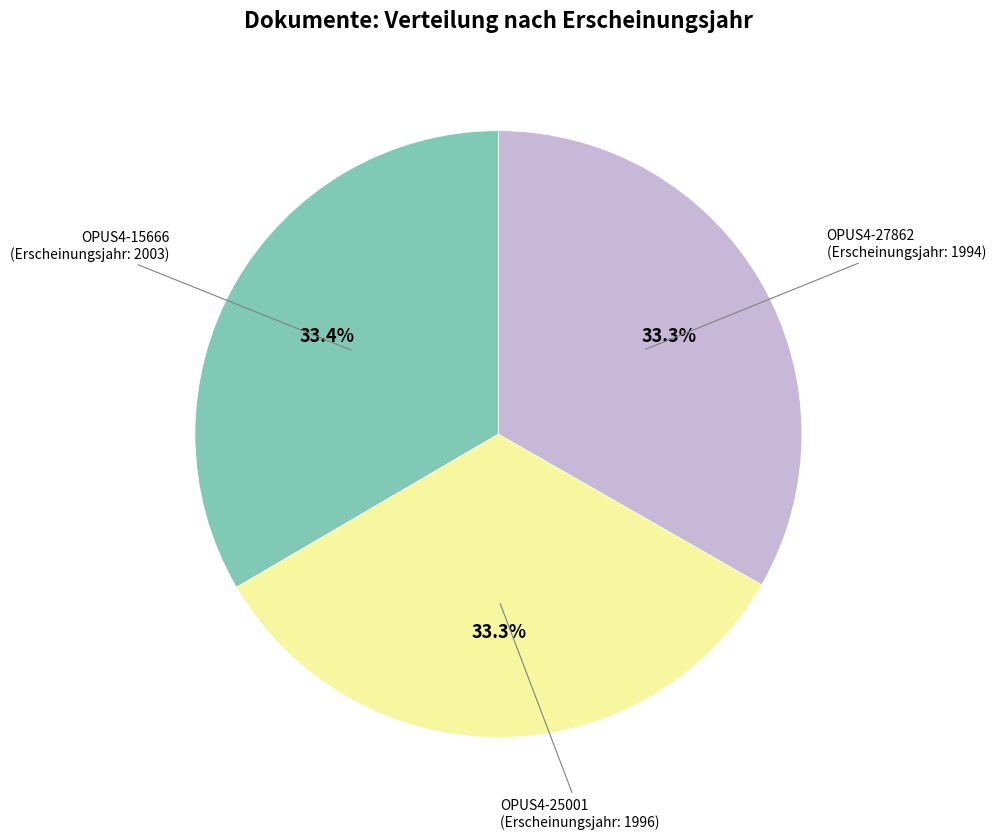

Is OPUS4-27862 the majority of the pie?

No